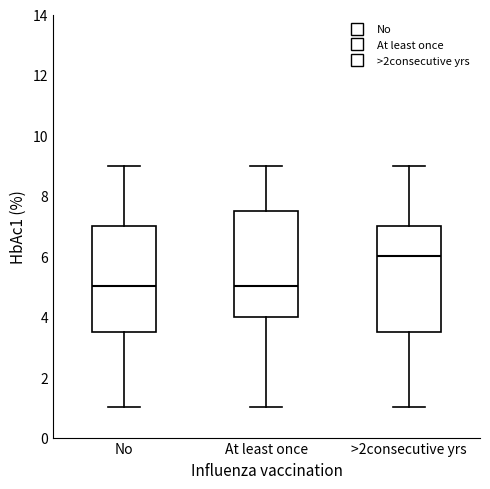

Where does the upper whisker of the box for No end on the y-axis? The values are not printed on the chart, so give them approximately, as read against the axis.

9.0